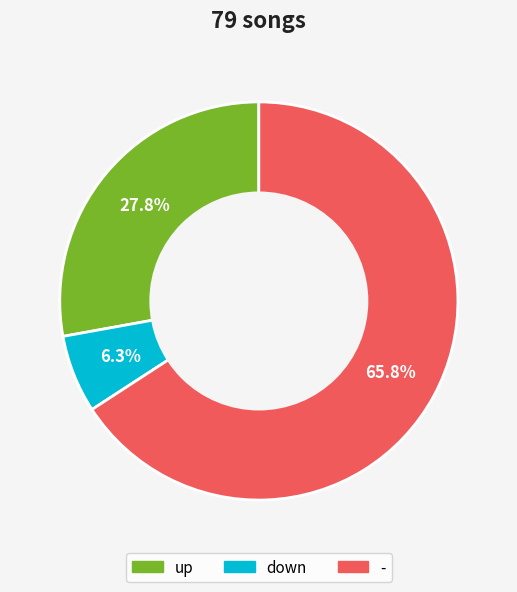

Does any single category account for the majority?

Yes